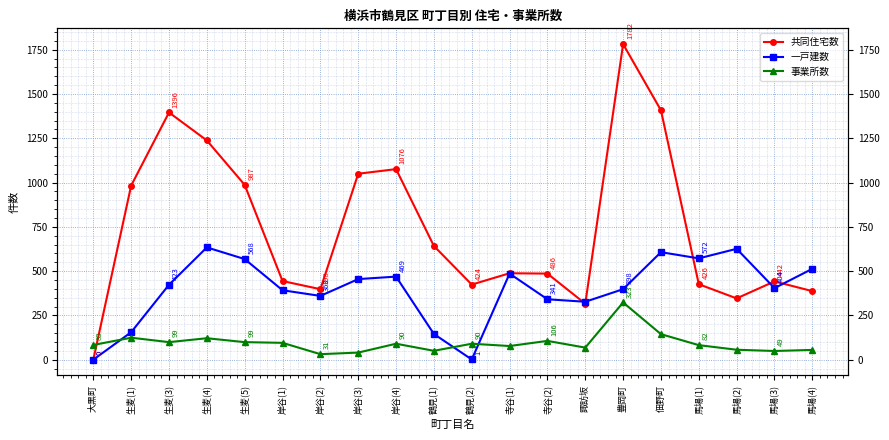

How many times do 事業所数 and 共同住宅数 cross each other?

1